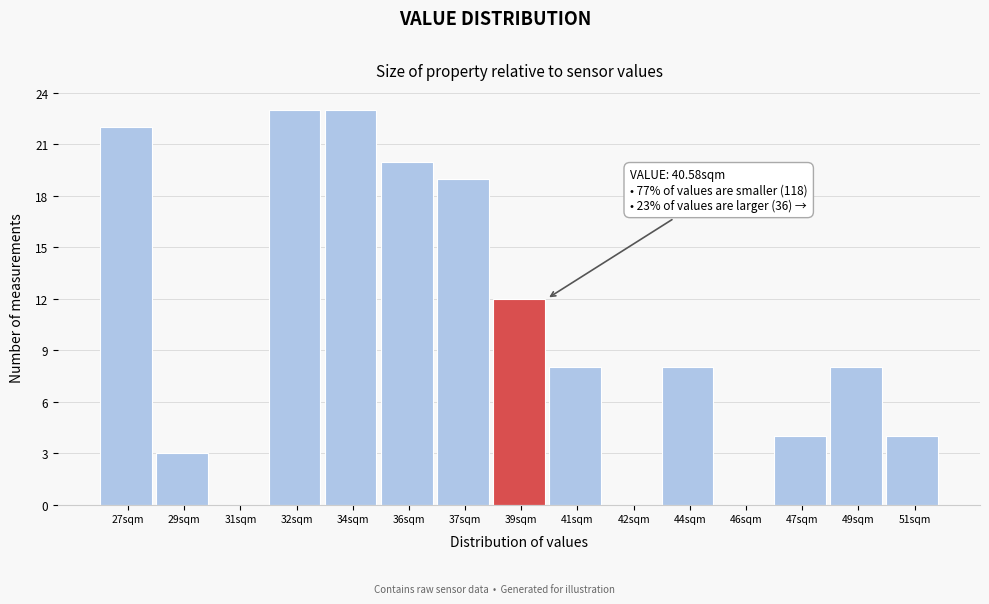

Reading left to right, list all the values displayed in this chart.

27sqm=22	29sqm=3	31sqm=0	32sqm=23	34sqm=23	36sqm=20	37sqm=19	39sqm=12	41sqm=8	42sqm=0	44sqm=8	46sqm=0	47sqm=4	49sqm=8	51sqm=4